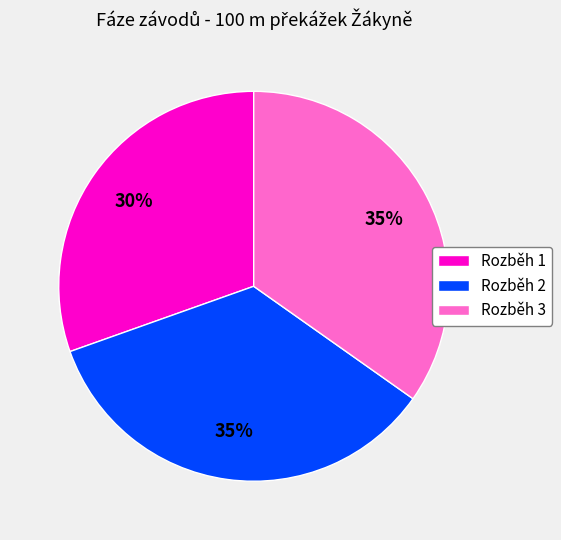

The Rozběh 3 slice represents 22% of the pie. True or false?

False